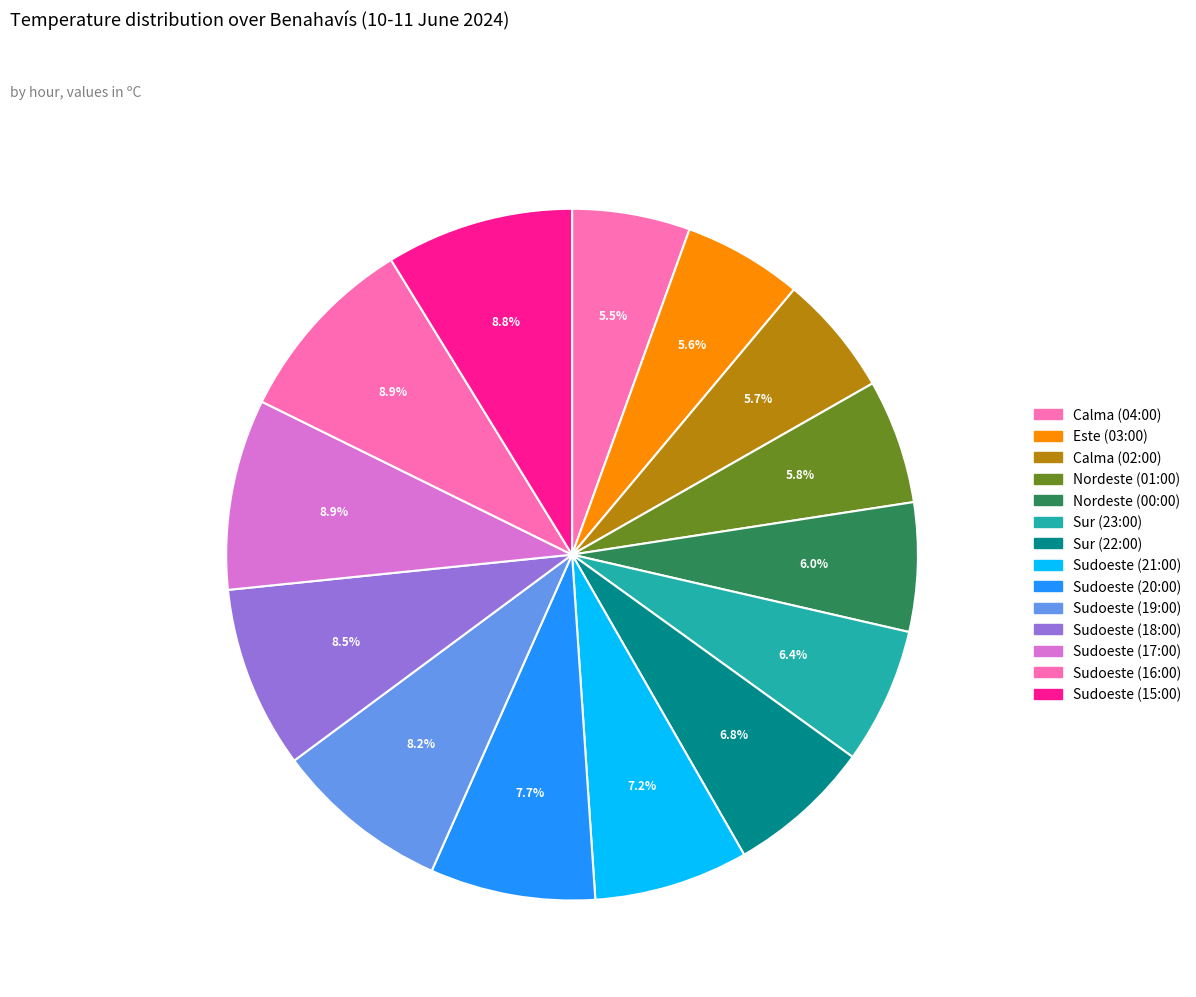

Approximately how many times larger is the value at Sudoeste (18:00) compared to Sudoeste (17:00)?

1.0